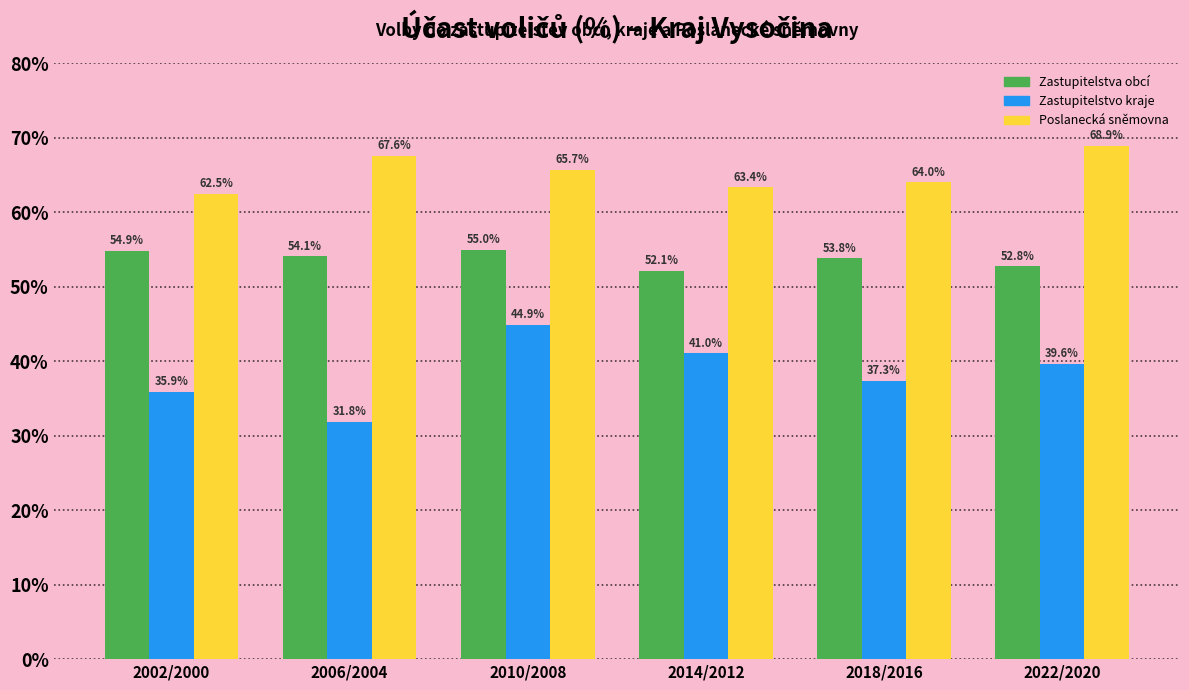

The Poslanecká sněmovna series shows 88.5 at 2010/2008. True or false?

False